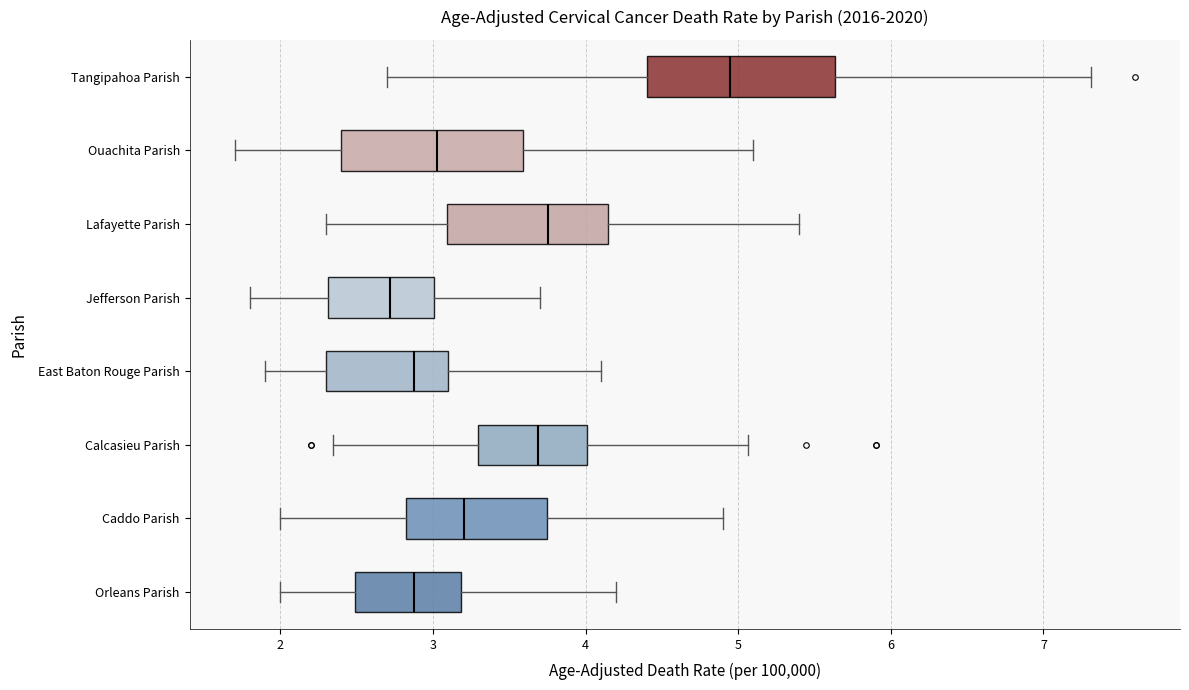

Which box has the furthest to the left median line?

Jefferson Parish